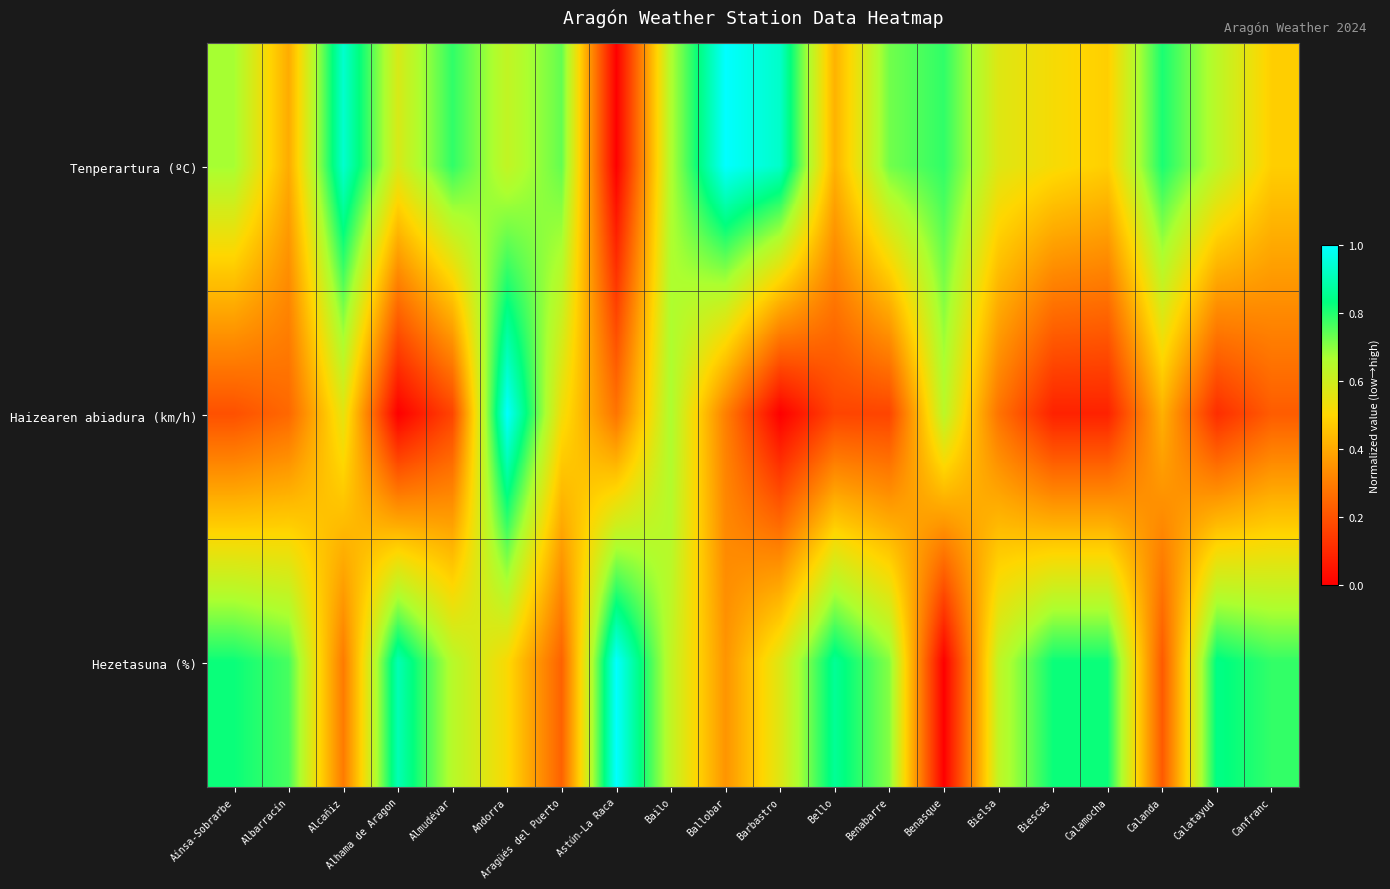

How many series are shown in this chart?

3